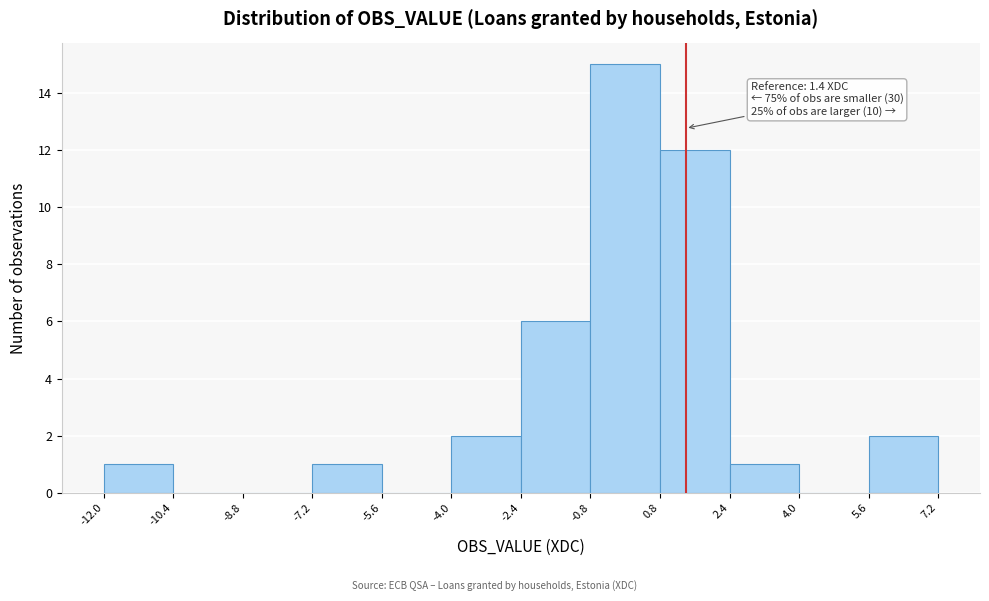

Which range on the x-axis has the tallest bar?

-0.8 to 0.8